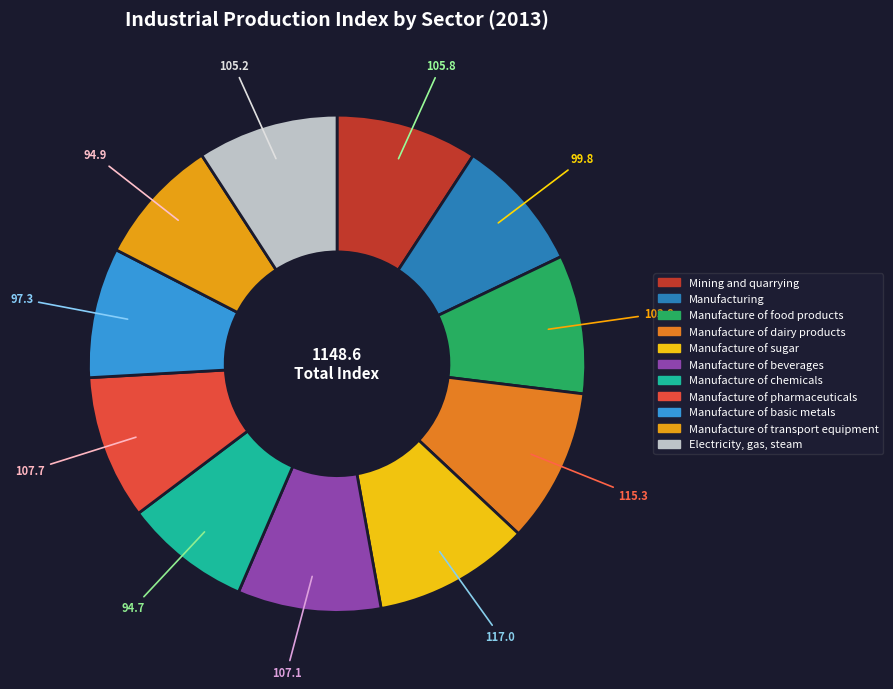

Which has a higher value, Manufacture of sugar or Manufacture of beverages?

Manufacture of sugar